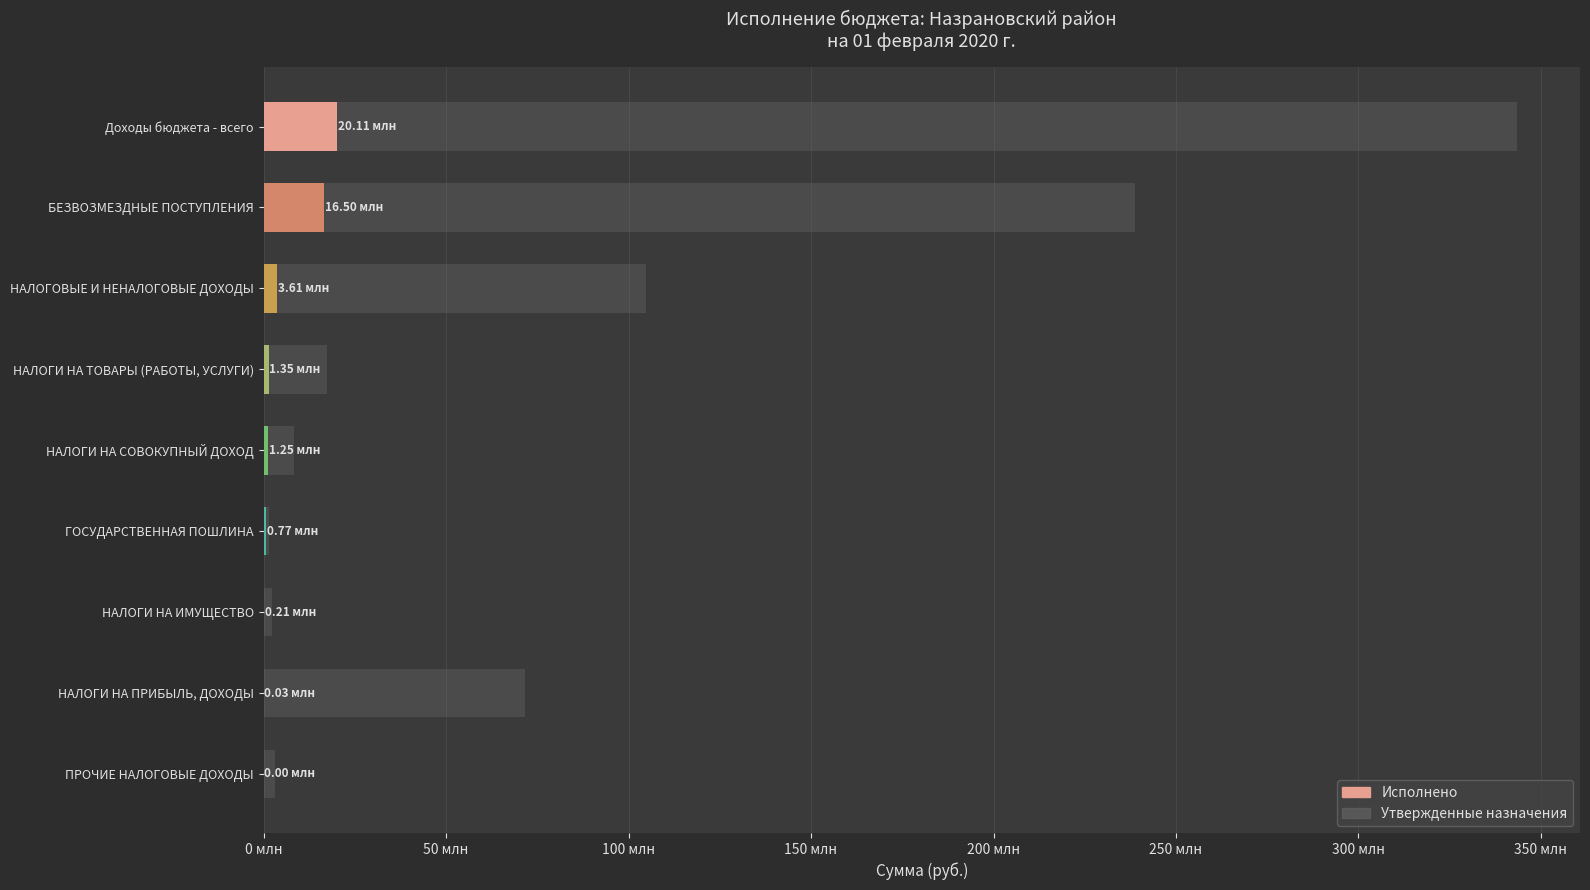

What is the value of the 5th bar from the left?

8197000